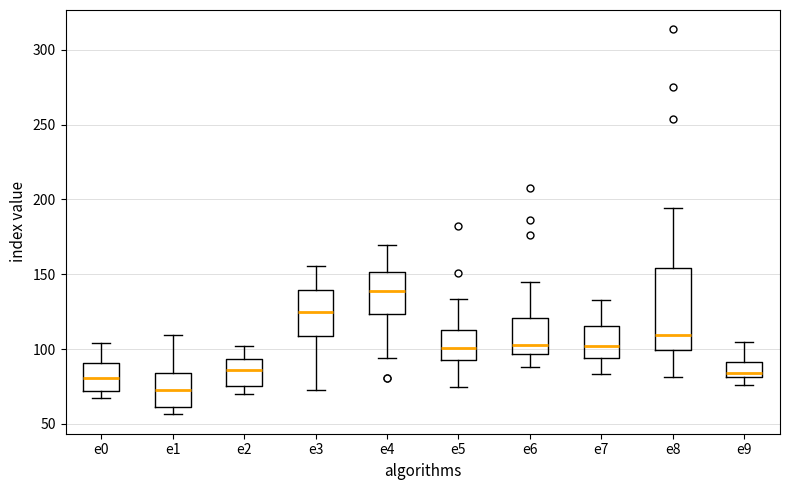

Reading left to right, read every box against the y-axis: the position of its median line, the range the box covers, and the ends of its whiskers. The values are not printed on the chart, so give them approximately, as read against the axis.

e0: median 80, box 70 to 90, whiskers 65 to 105
e1: median 75, box 60 to 85, whiskers 55 to 110
e2: median 85, box 75 to 95, whiskers 70 to 100
e3: median 125, box 110 to 140, whiskers 70 to 155
e4: median 140, box 125 to 150, whiskers 95 to 170
e5: median 100, box 95 to 115, whiskers 75 to 135
e6: median 105, box 95 to 120, whiskers 90 to 145
e7: median 100, box 95 to 115, whiskers 85 to 130
e8: median 110, box 100 to 155, whiskers 80 to 195
e9: median 85, box 80 to 90, whiskers 75 to 105